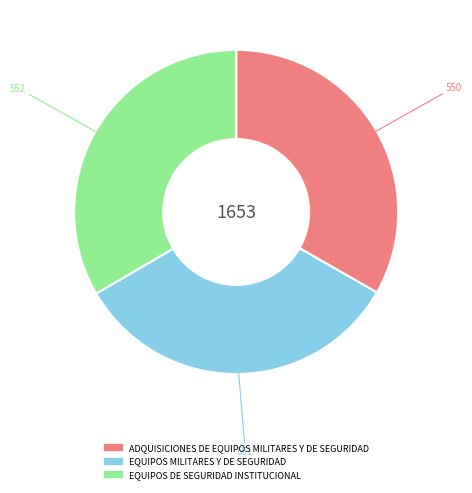

Does ADQUISICIONES DE EQUIPOS MILITARES Y DE SEGURIDAD account for over 50% of the chart?

No